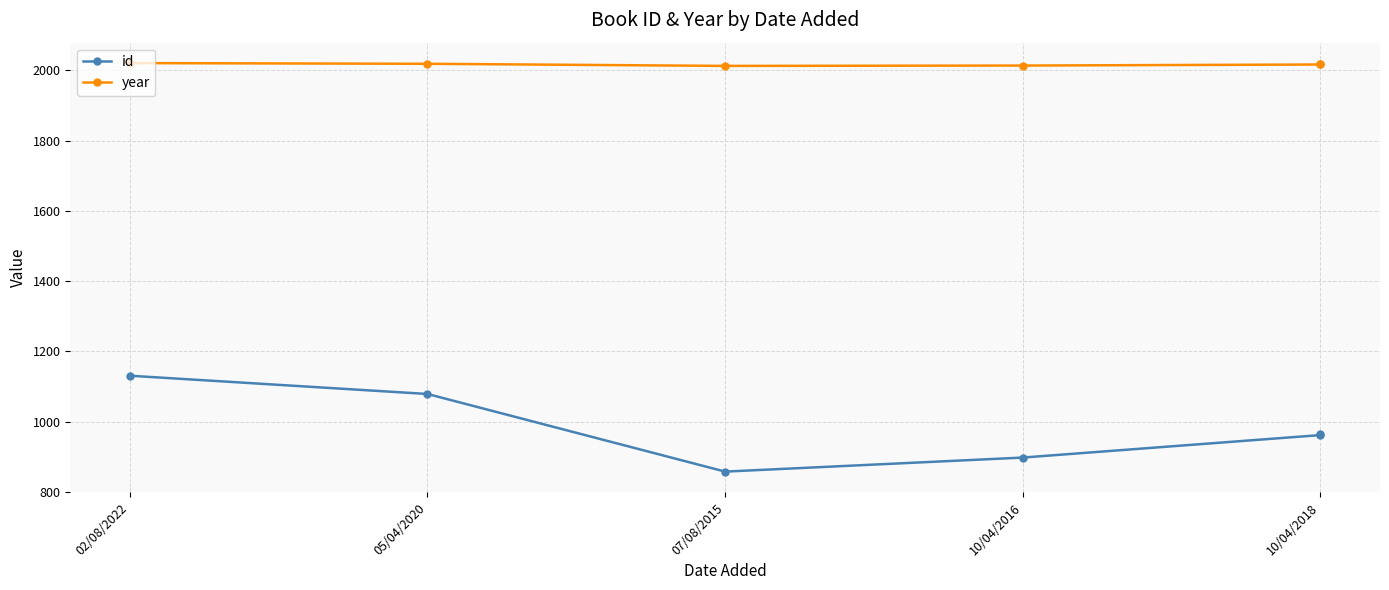

What is the sum of the id values at 10/04/2018 and 05/04/2020?

2045